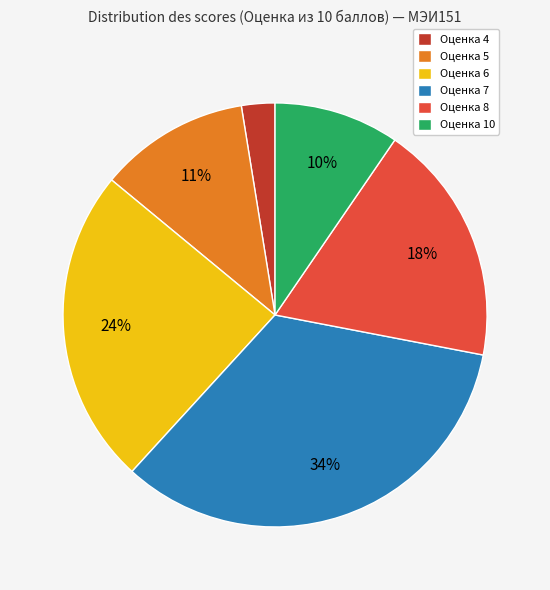

Do Оценка 6 and Оценка 4 together represent more than half of the pie?

No